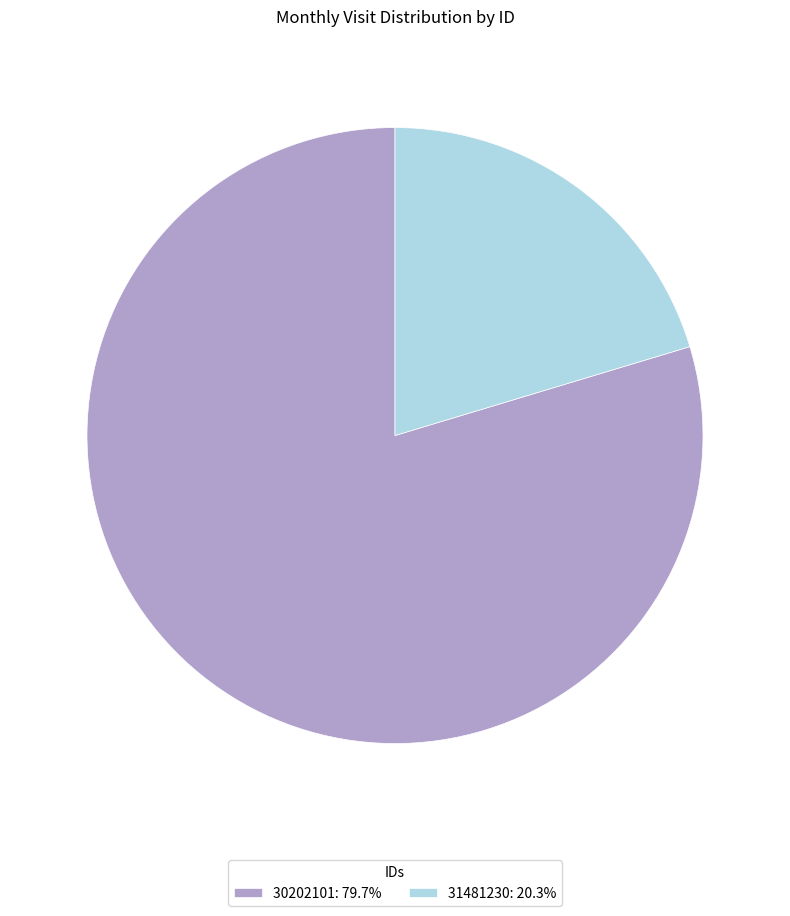

What is the smallest slice in the pie chart?

31481230